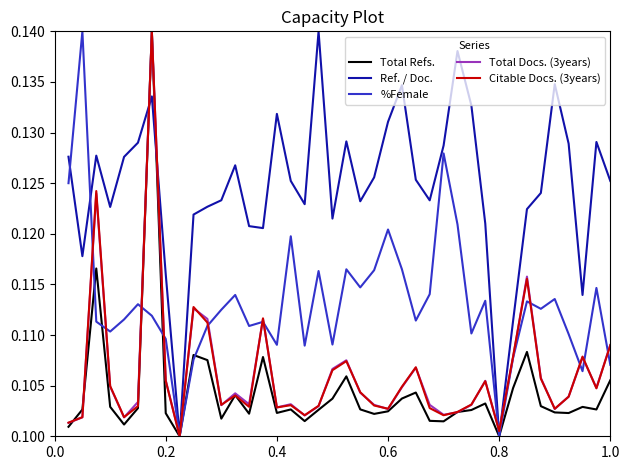

Which series has the largest total across all categories?

Ref. / Doc.